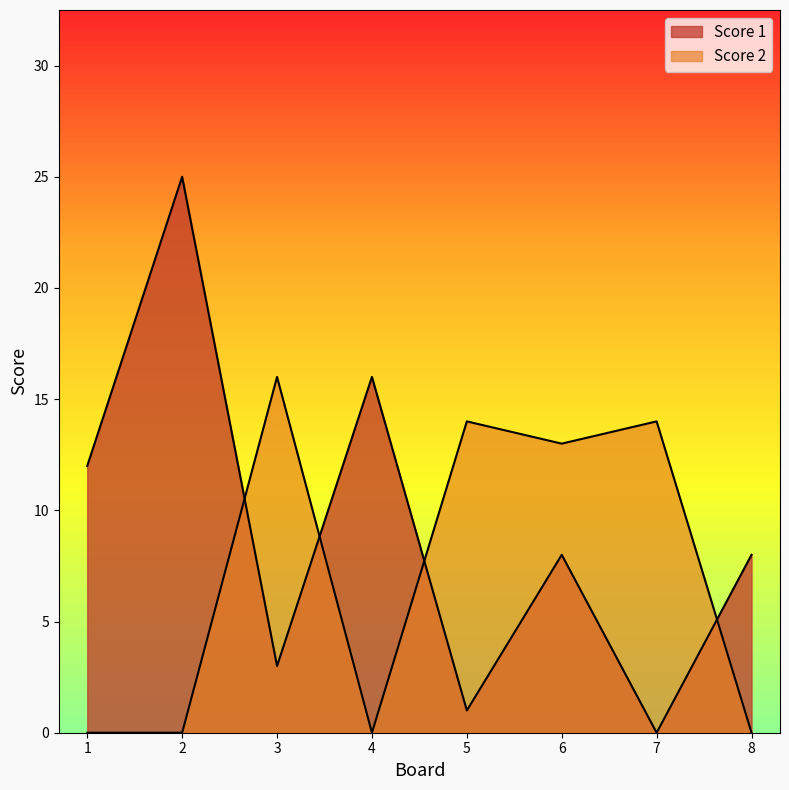

Which has a higher value, 1 or 3?

1